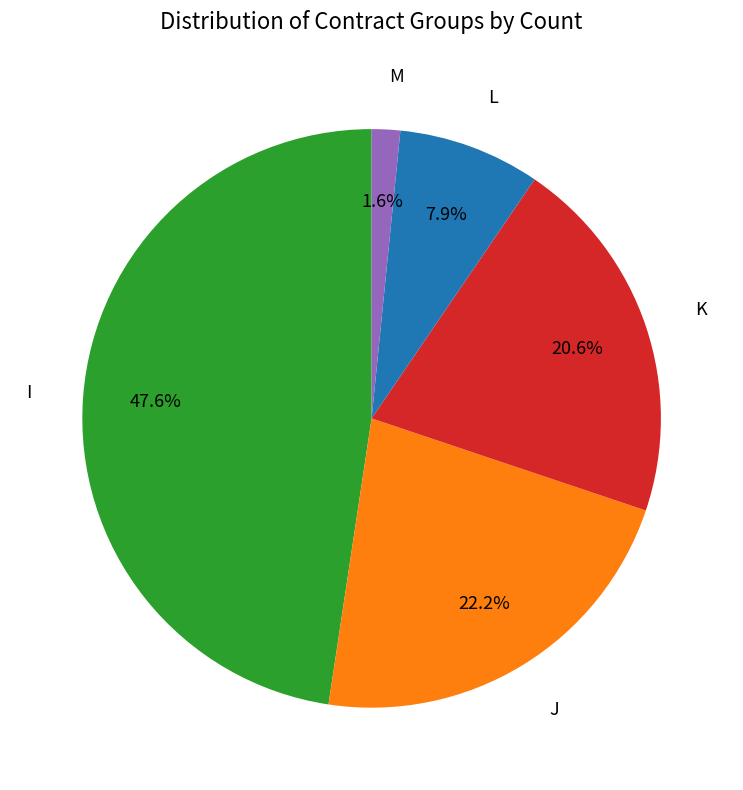

Does any single category account for the majority?

No